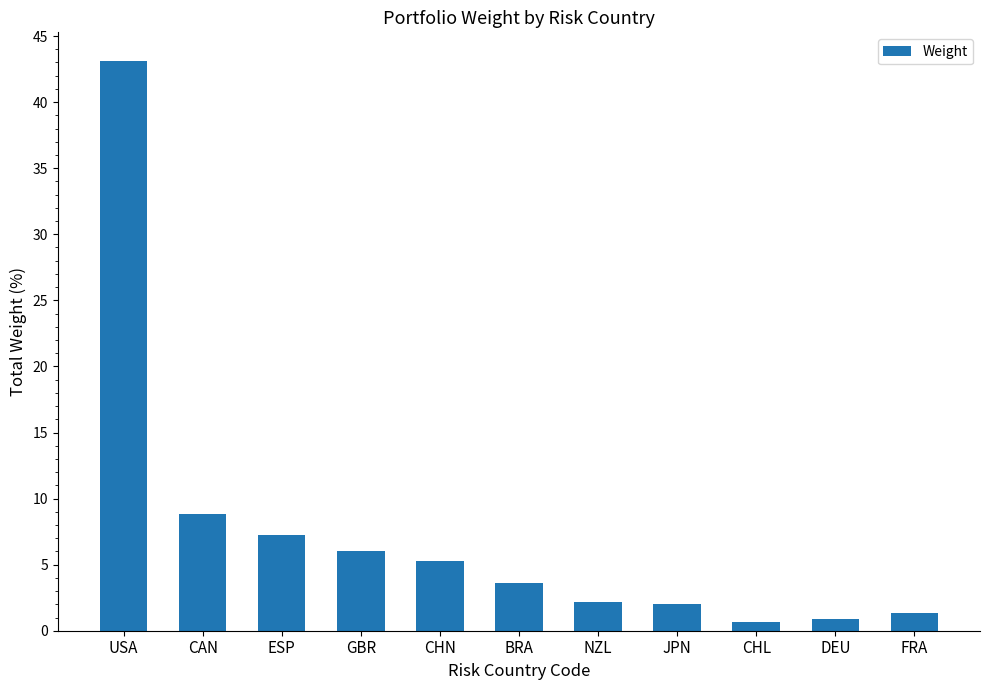

What is the smallest value displayed?

0.7